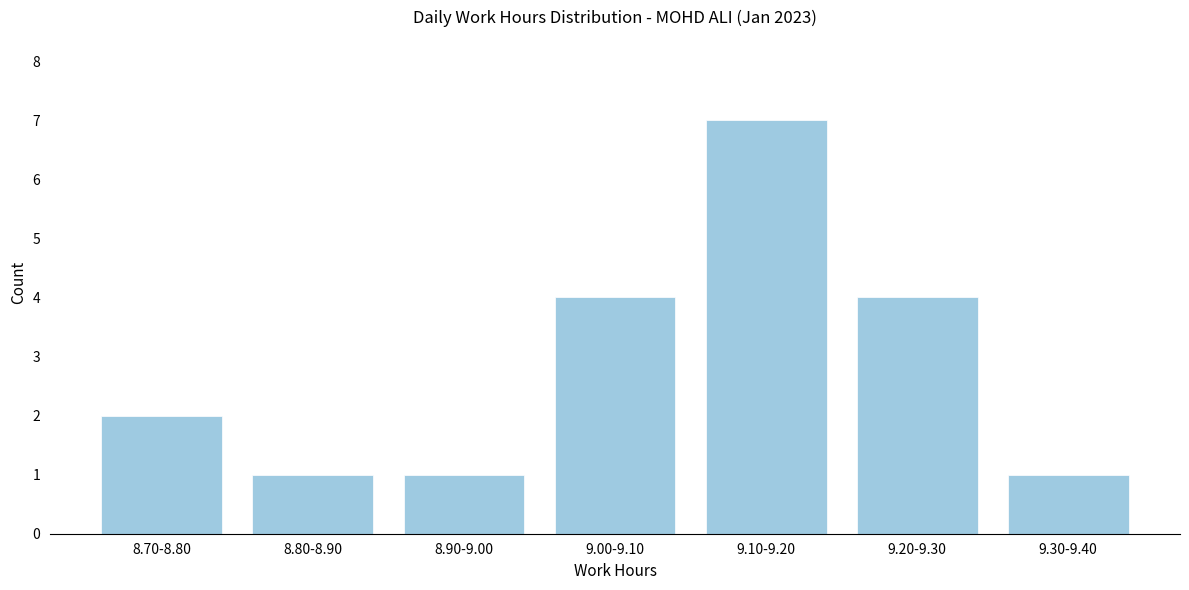

Reading left to right, transcribe all the data shown in this chart.

8.70-8.80=2	8.80-8.90=1	8.90-9.00=1	9.00-9.10=4	9.10-9.20=7	9.20-9.30=4	9.30-9.40=1